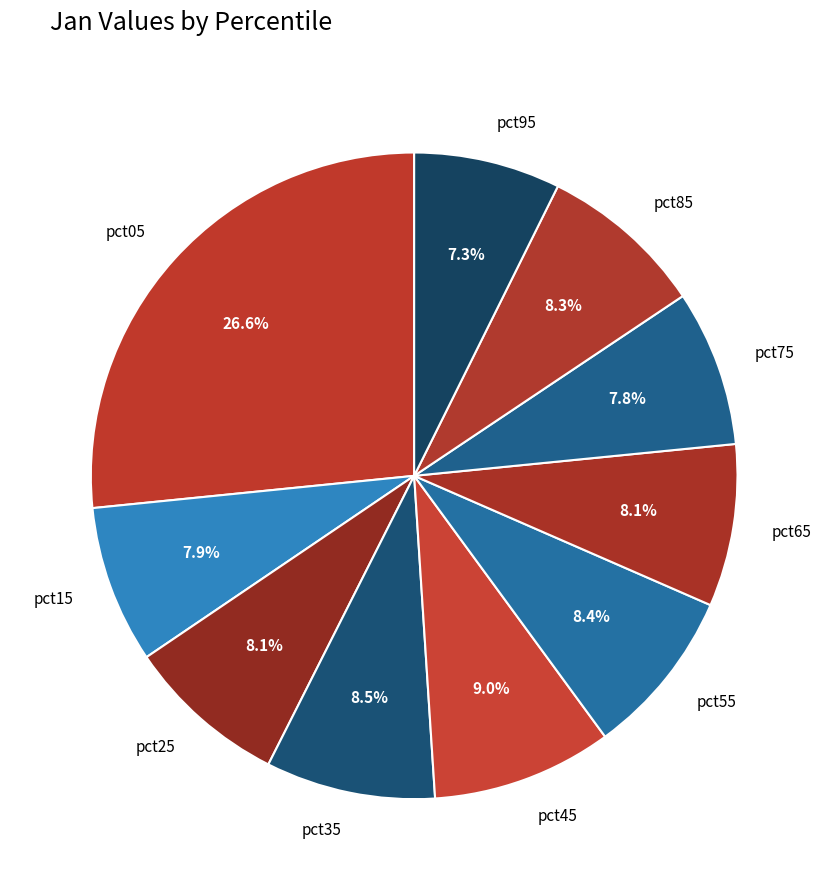

Which slice is the largest?

pct05